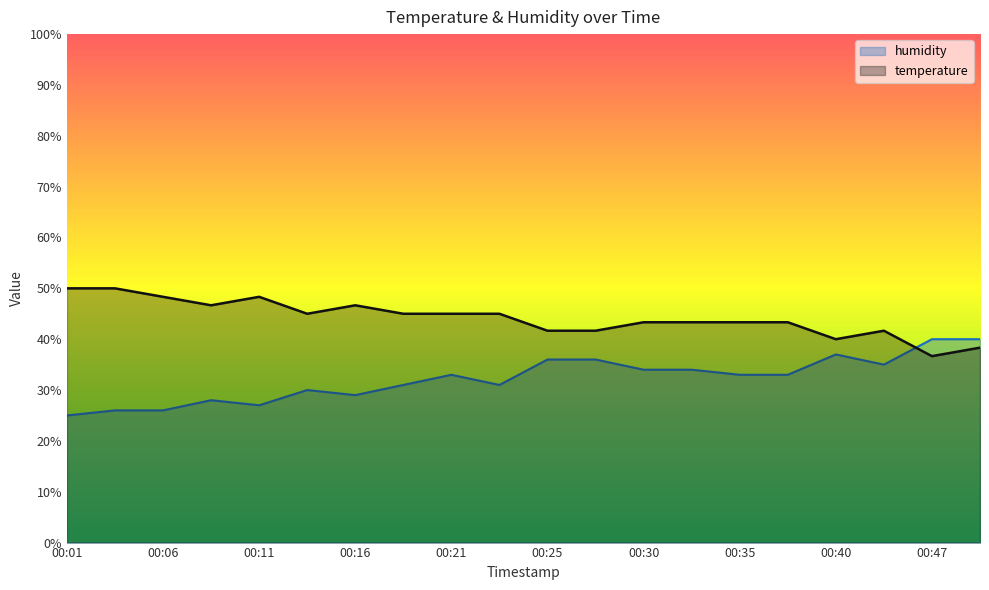

How many data points in humidity are above 32?

11